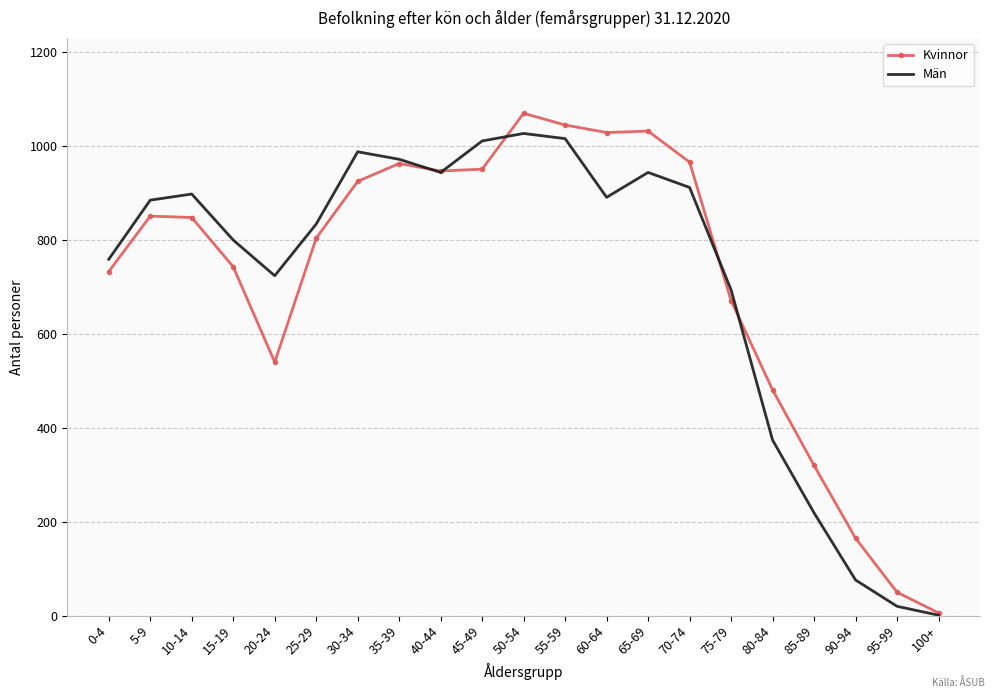

Is the value of Män at 65-69 greater than the value of Kvinnor at 5-9?

Yes